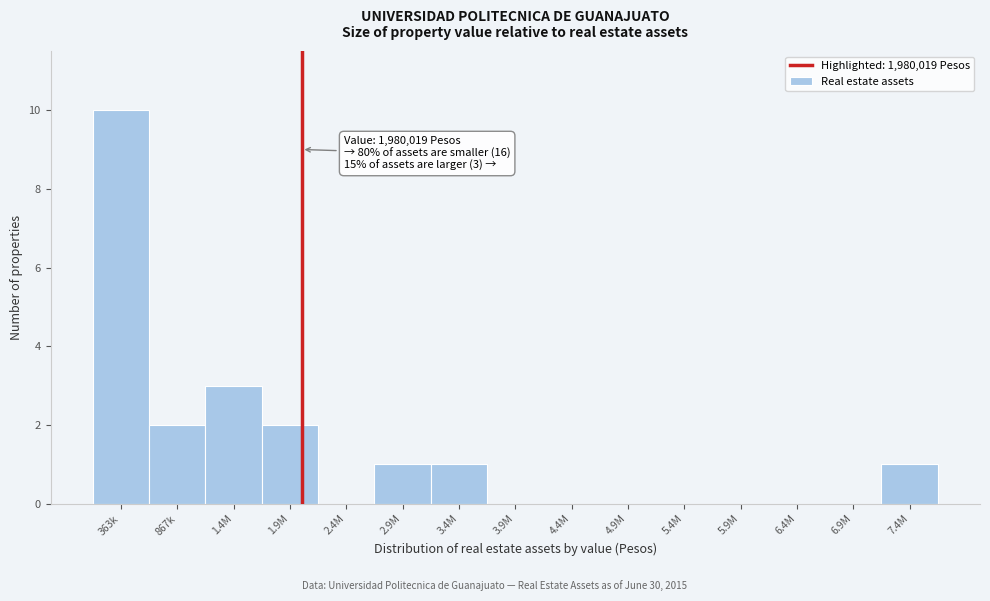

Reading left to right, what are all the values shown in this chart?

363k=10	867k=2	1.4M=3	1.9M=2	2.4M=0	2.9M=1	3.4M=1	3.9M=0	4.4M=0	4.9M=0	5.4M=0	5.9M=0	6.4M=0	6.9M=0	7.4M=1